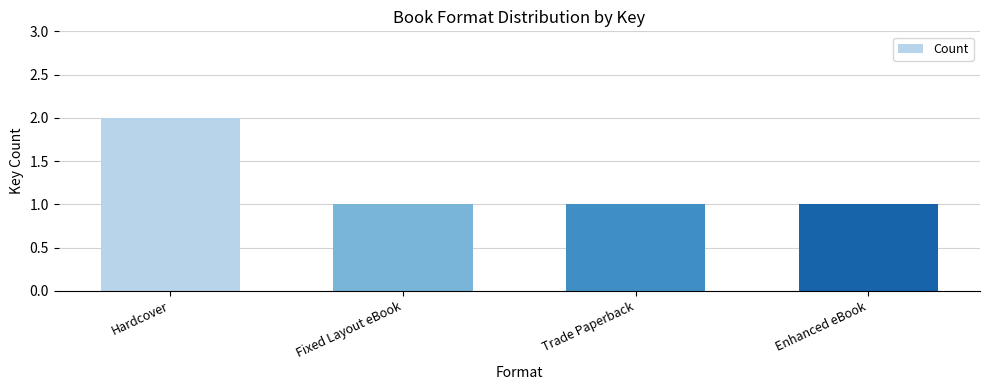

Count the values in the range 1 to 2.

4